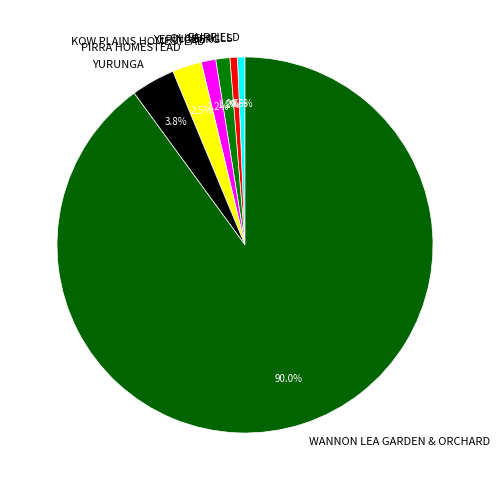

To the nearest percent, what is the combined percentage of KOW PLAINS HOMESTEAD and PIRRA HOMESTEAD?

4%